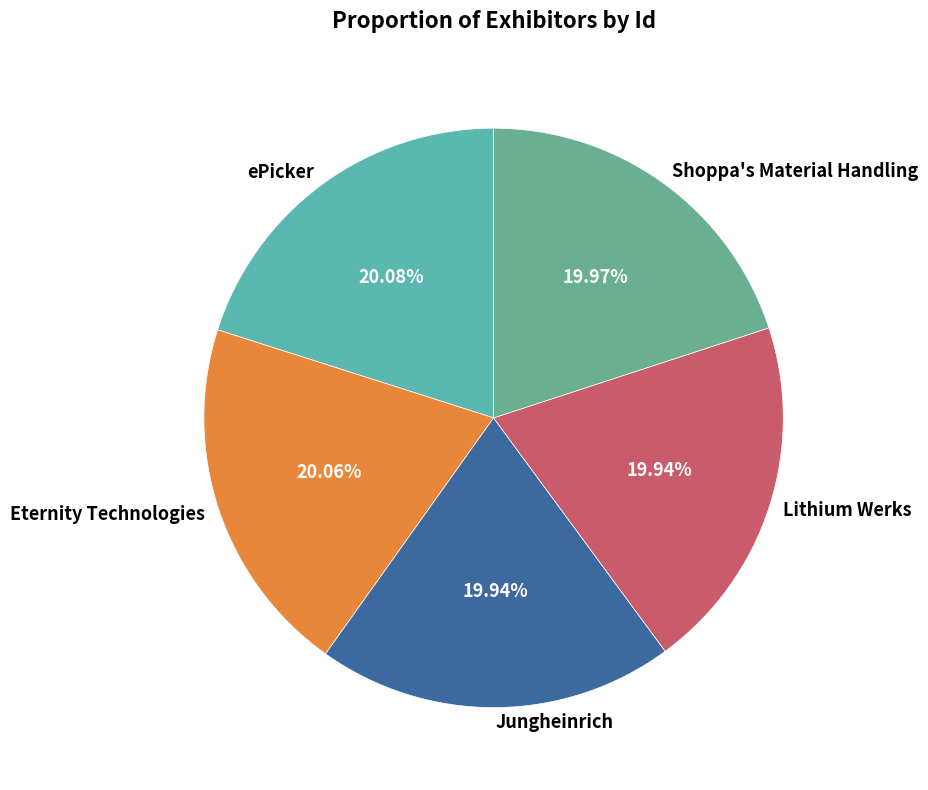

Does any single category account for the majority?

No